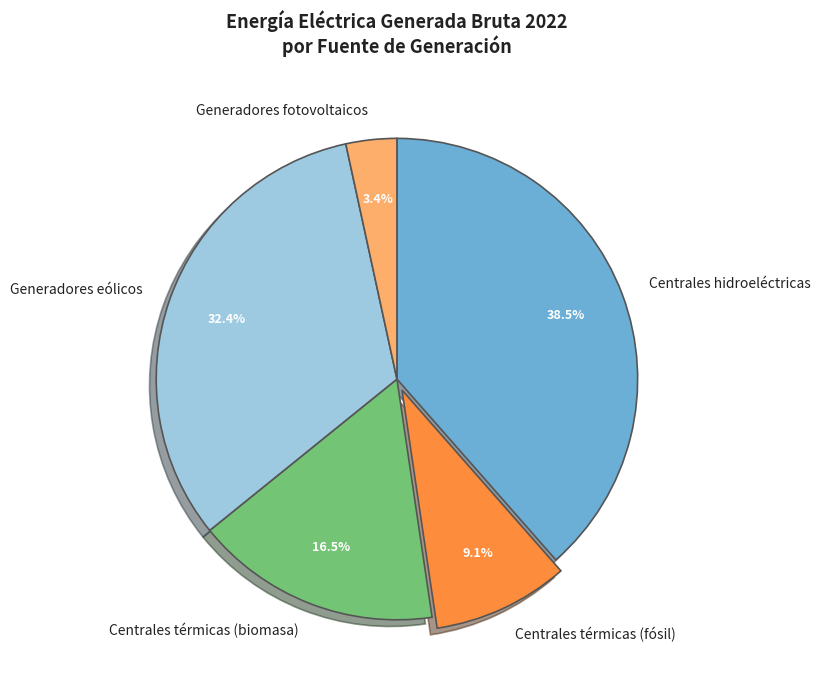

What is the ratio of the value at Centrales hidroeléctricas to the value at Centrales térmicas (fósil)?

4.2